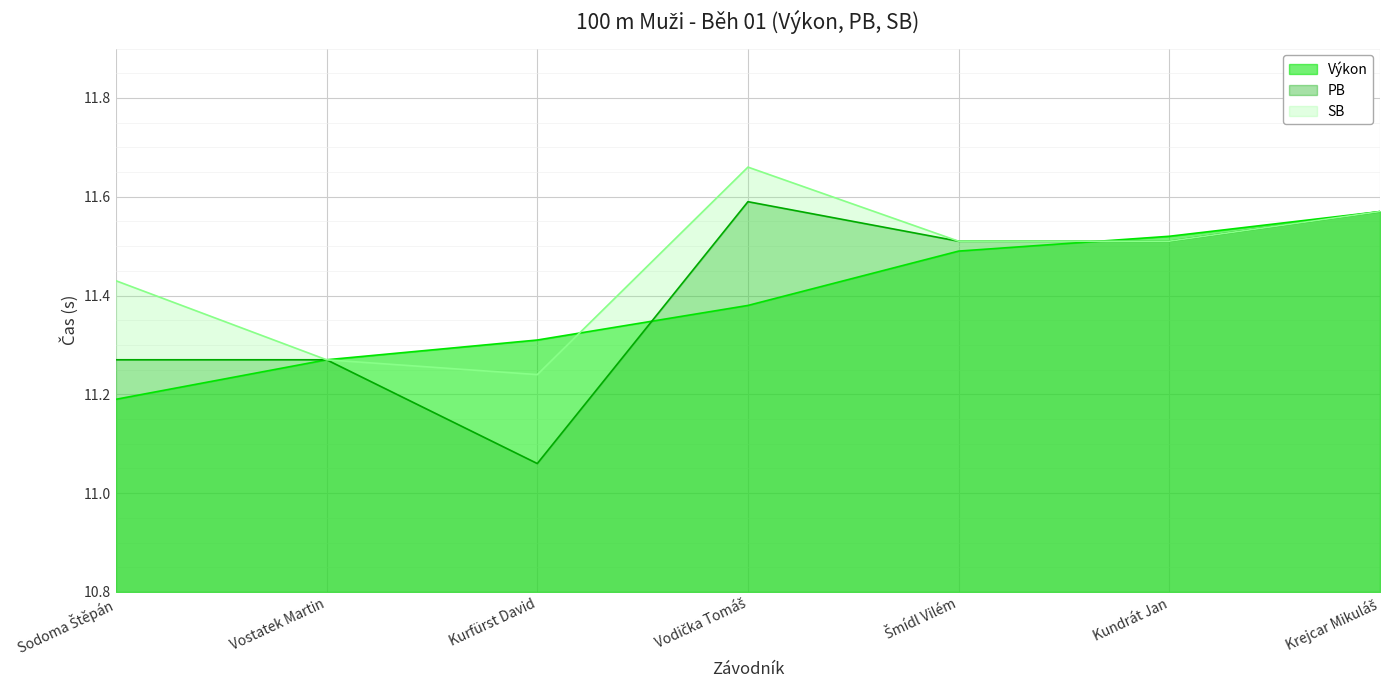

At which category does PB reach its first local valley?

Kurfürst David